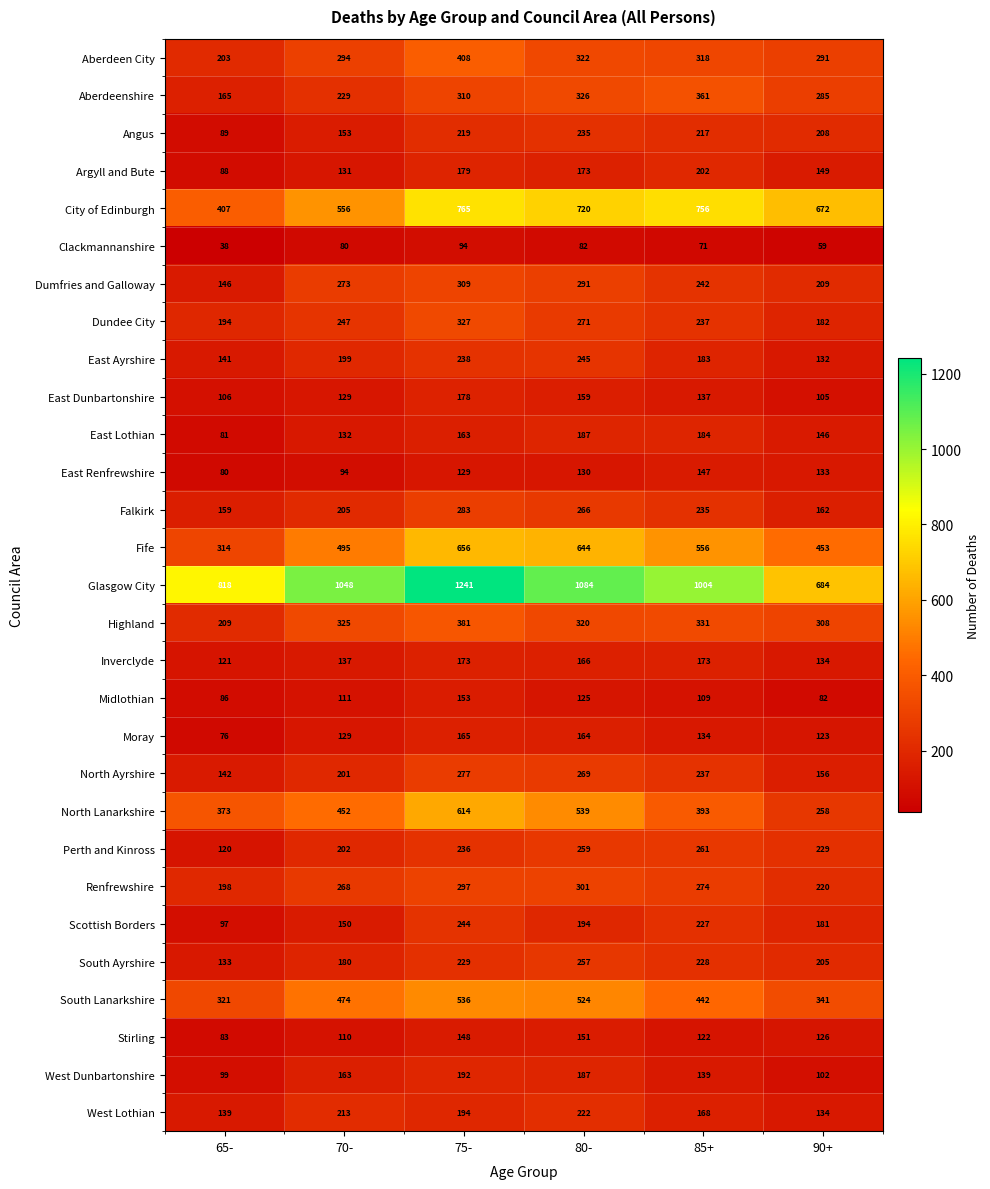

Is the value of Aberdeenshire at 90+ greater than the value of Highland at 65-?

Yes